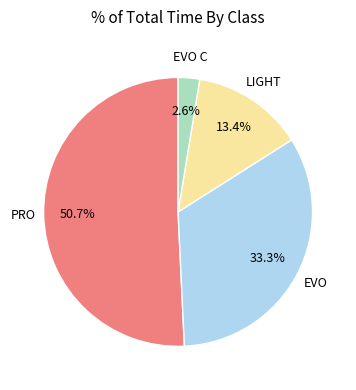

Is there any slice that represents more than half of the pie?

Yes